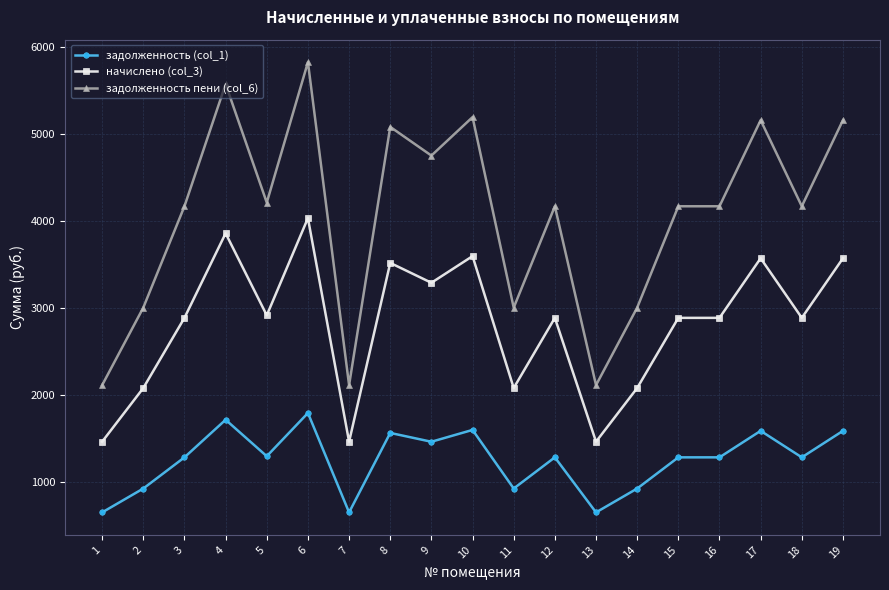

Where is the first local maximum for начислено (col_3)?

4